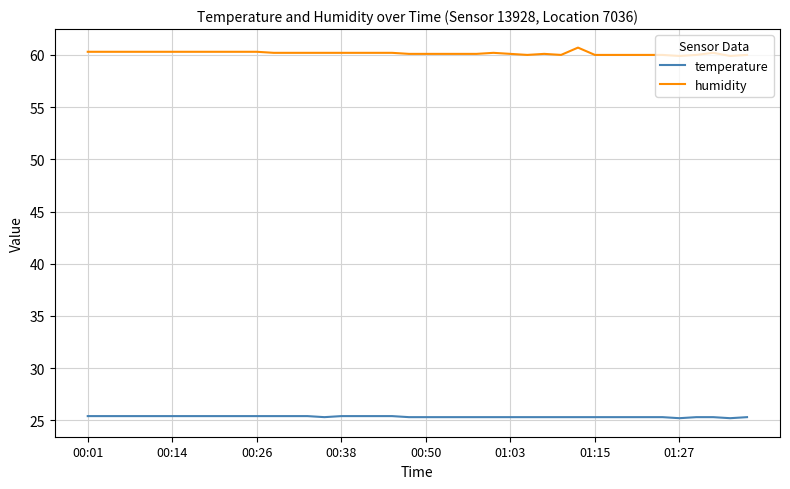

True or false: temperature and humidity cross at least once.

False